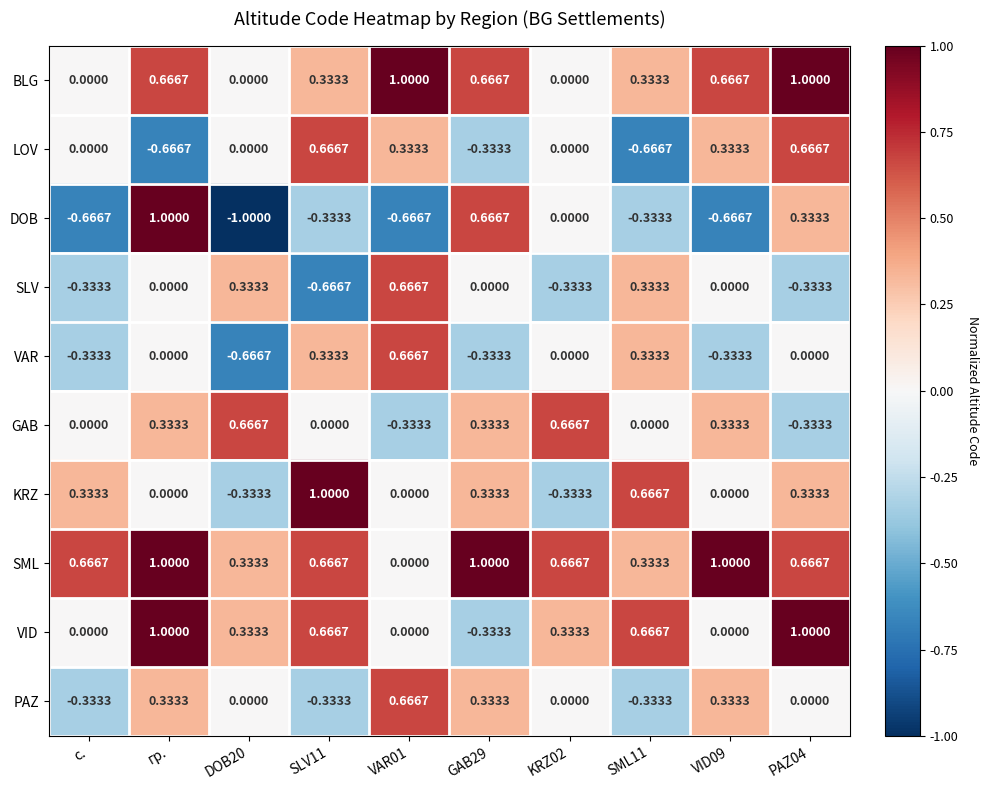

What is the smallest value displayed?

-1.0